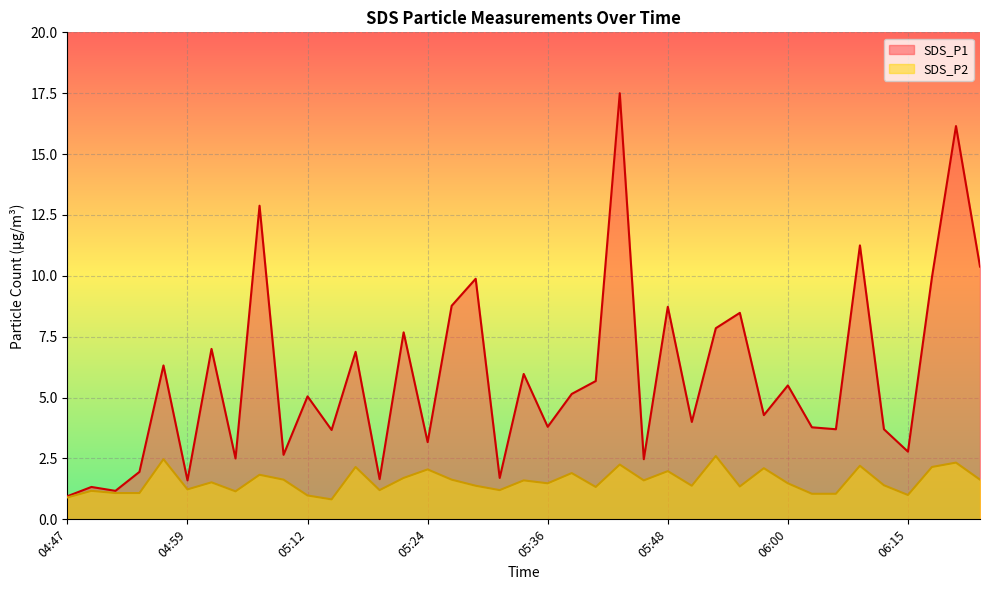

What value does the SDS_P2 series have at 05:09?

1.6